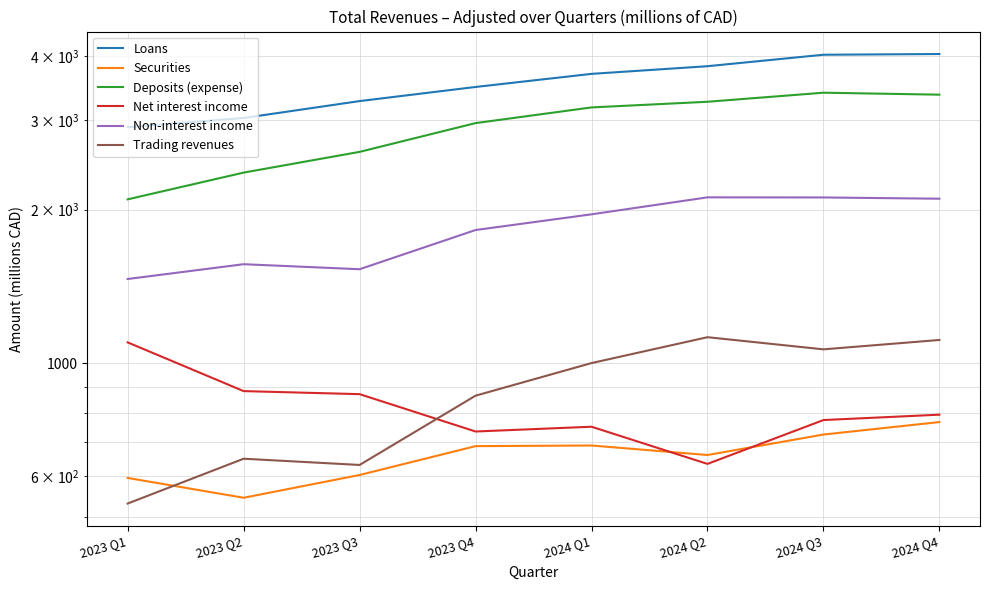

What value does the Deposits (expense) series have at 2024 Q1, to the nearest 100?

3200